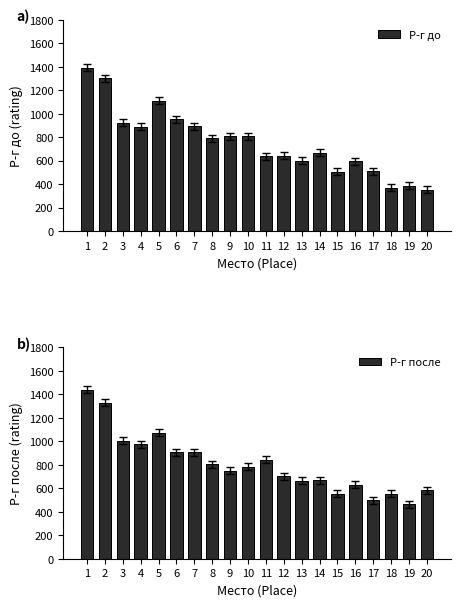

Which category has the lowest value across all series?

20